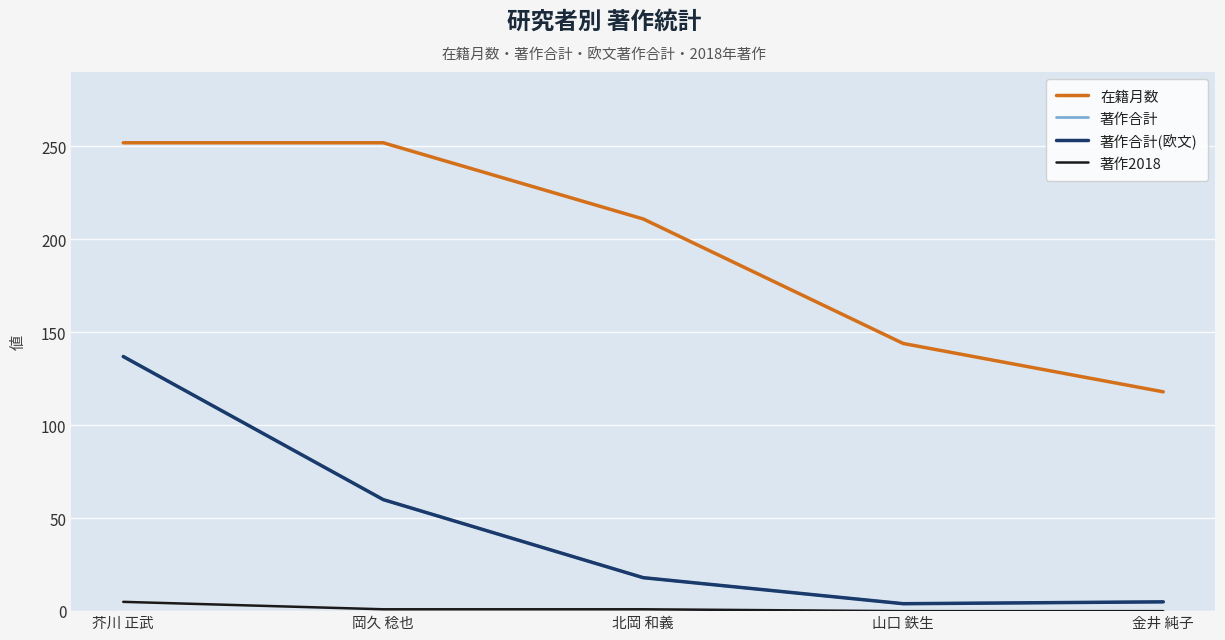

The 著作2018 series shows 1 at 岡久 稔也. True or false?

True